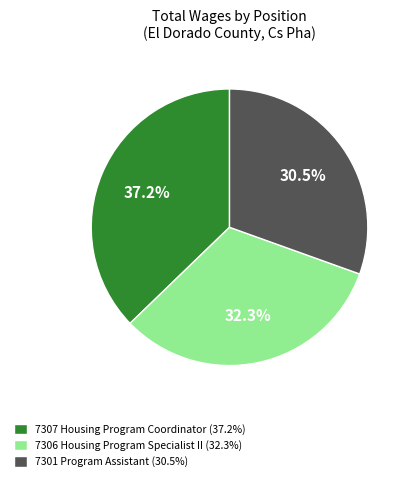

Is the sum of 7307 Housing Program Coordinator and 7301 Program Assistant greater than half?

Yes